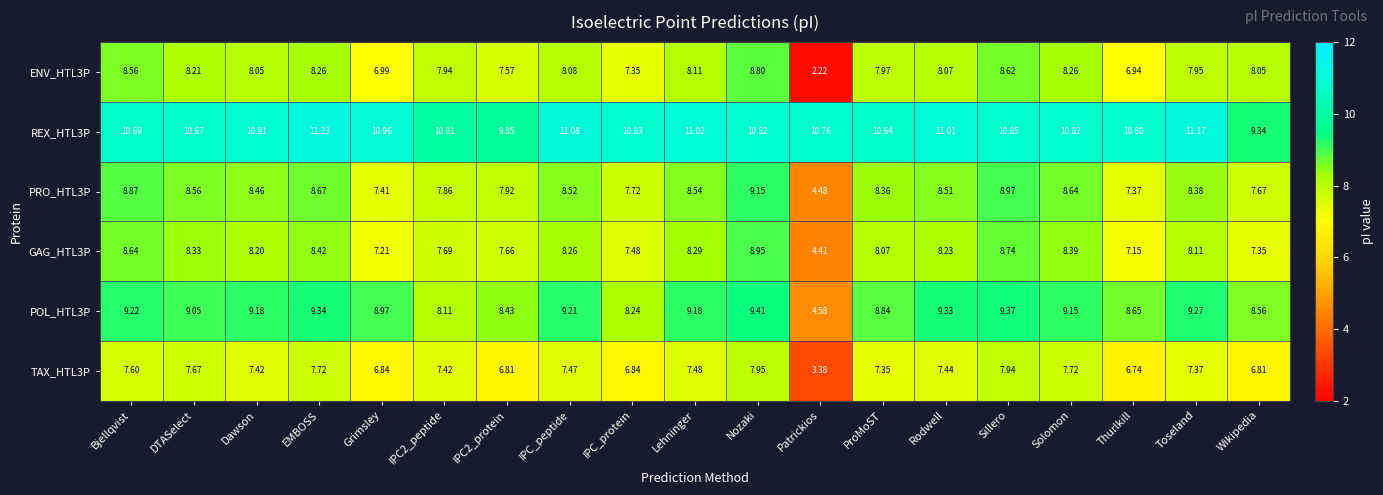

What is the total value across all series at Rodwell?

52.6